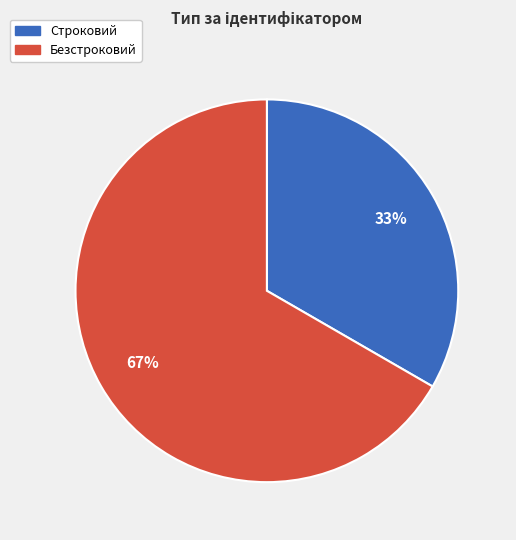

Do Безстроковий and Строковий together represent more than half of the pie?

Yes